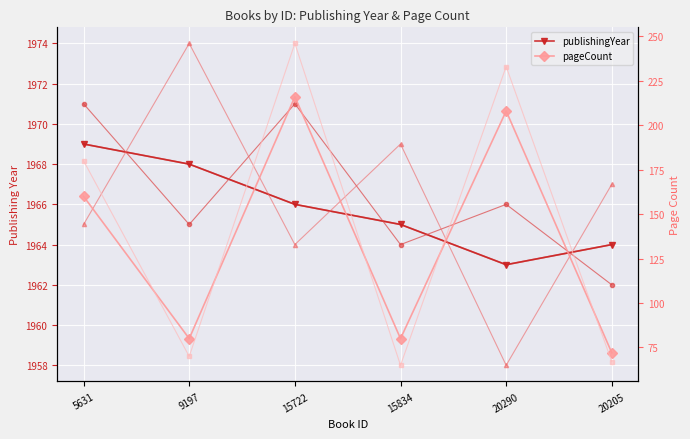

How many categories are shown in the chart?

6